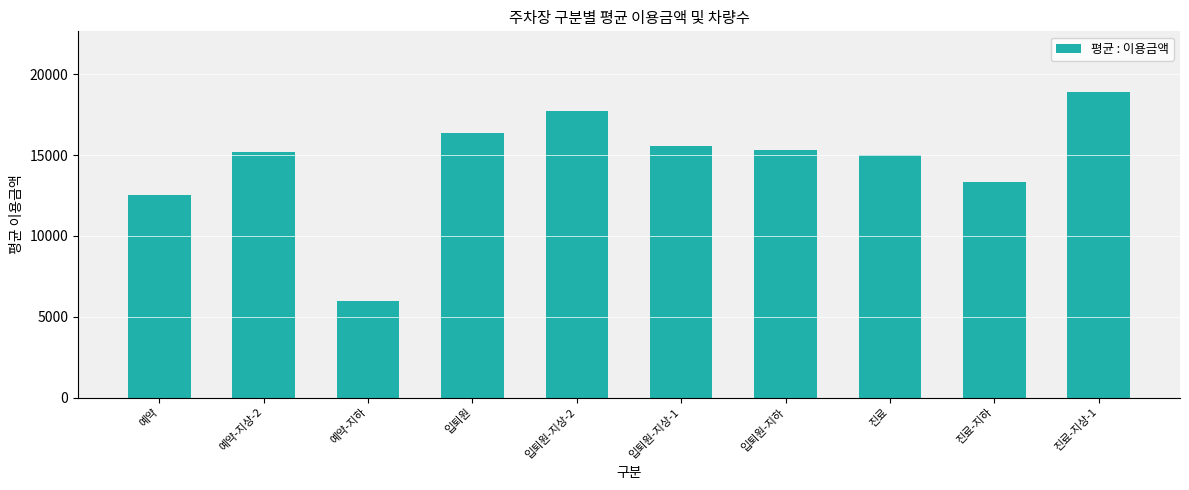

What is the sum of the values at 입퇴원-지상-2 and 예약-지상-2?

32959.5